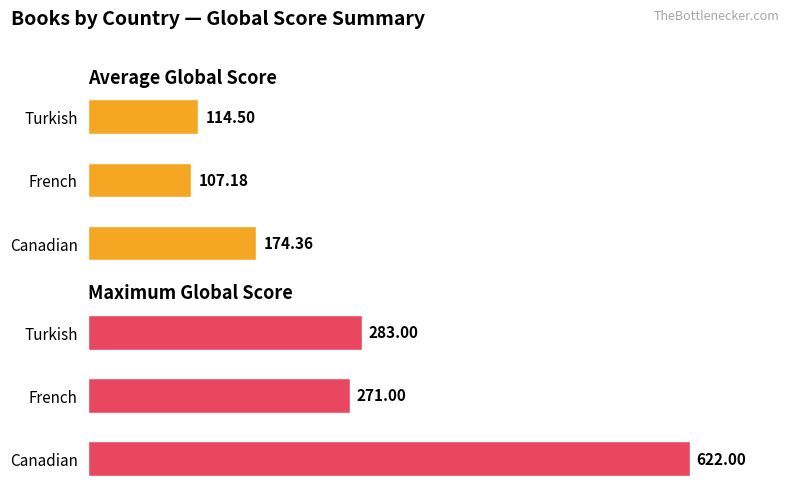

True or false: Maximum Global Score has a value of 622.0 at Canadian.

True